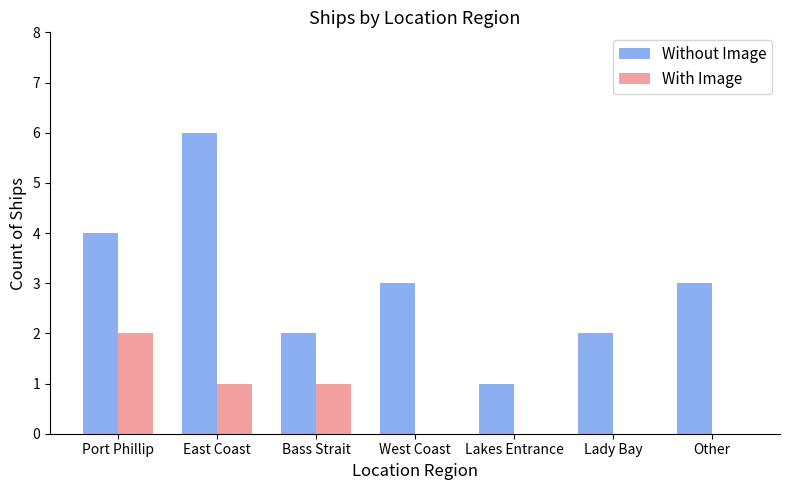

The Without Image series shows 2 at Bass Strait. True or false?

True